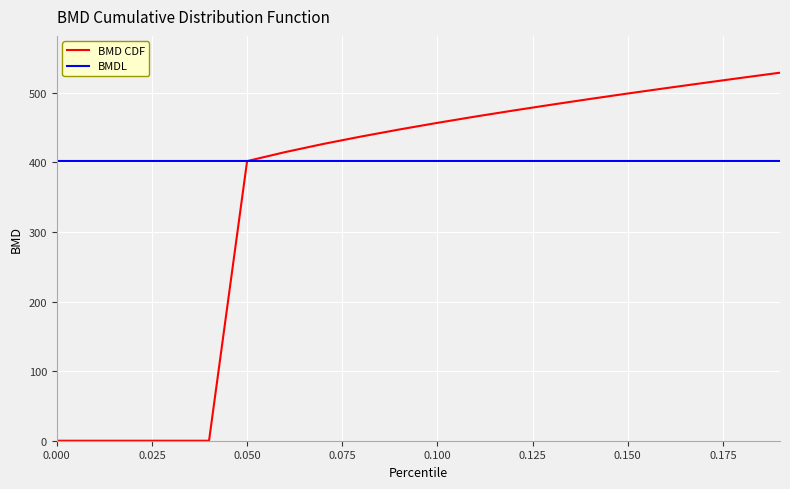

How many data points are less than 456?

10